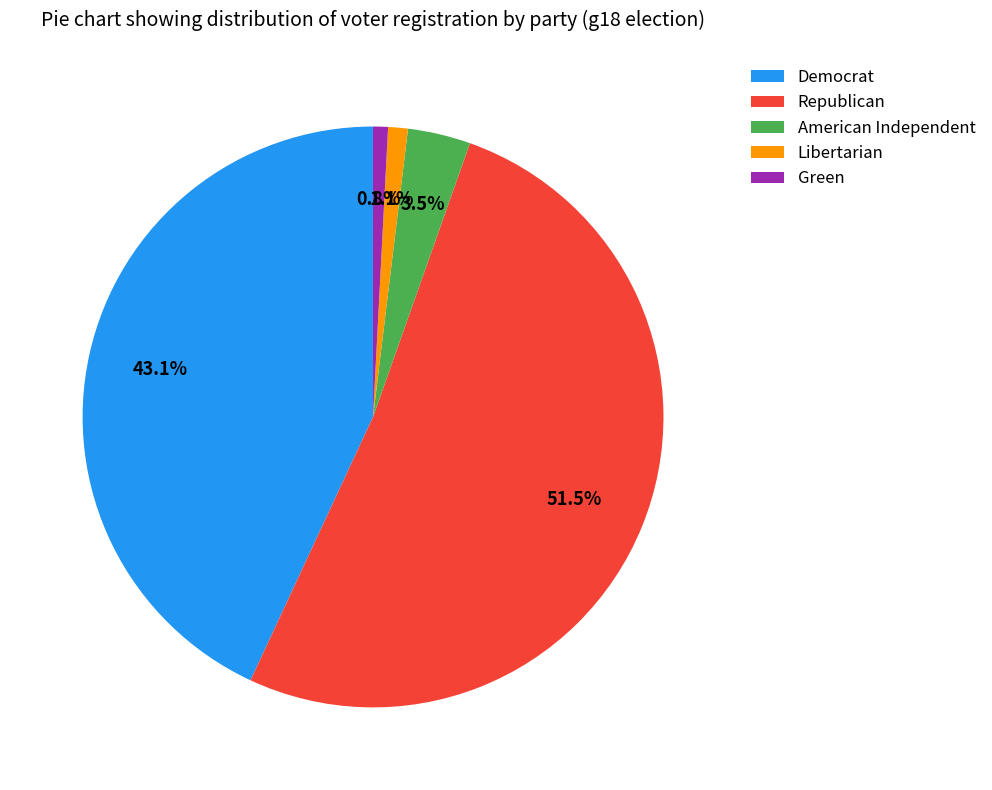

Do American Independent and Republican together represent more than half of the pie?

Yes